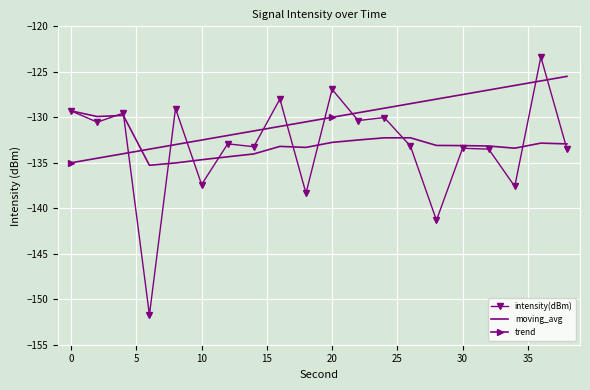

What is the difference between the maximum and minimum values in the moving_avg series?

6.0